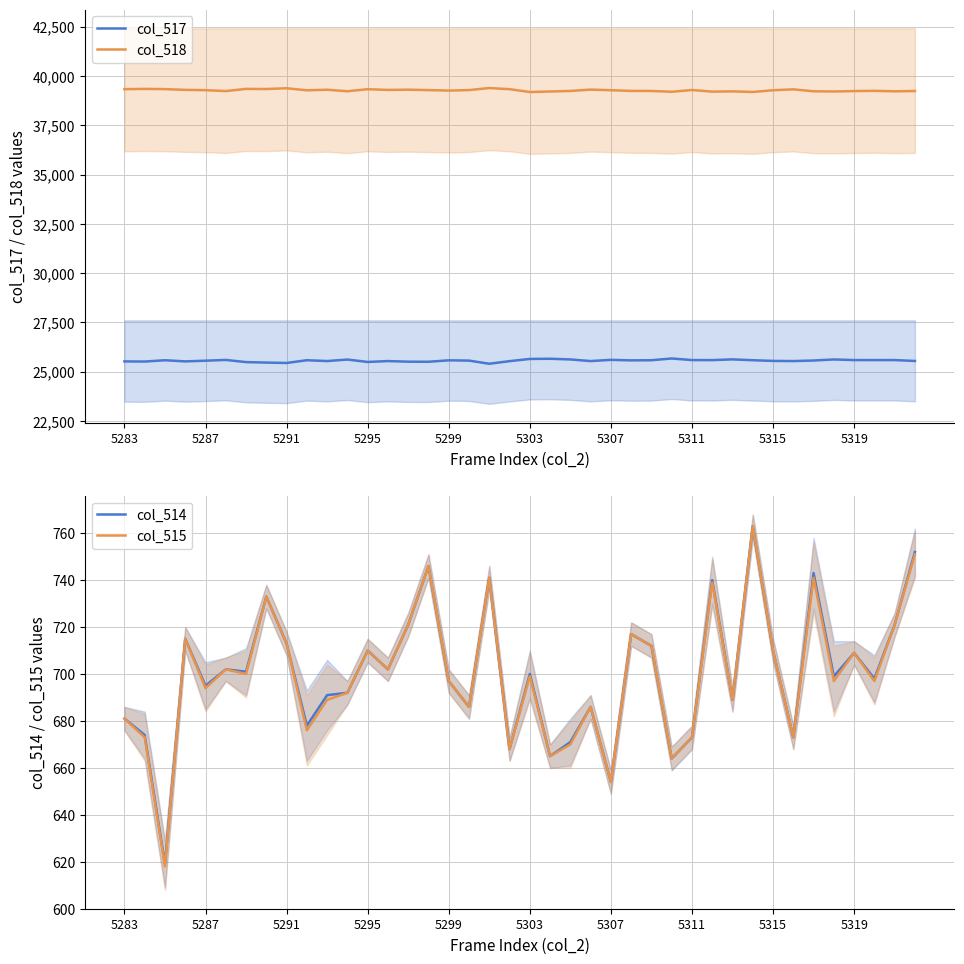

How many lines are shown in the chart?

4